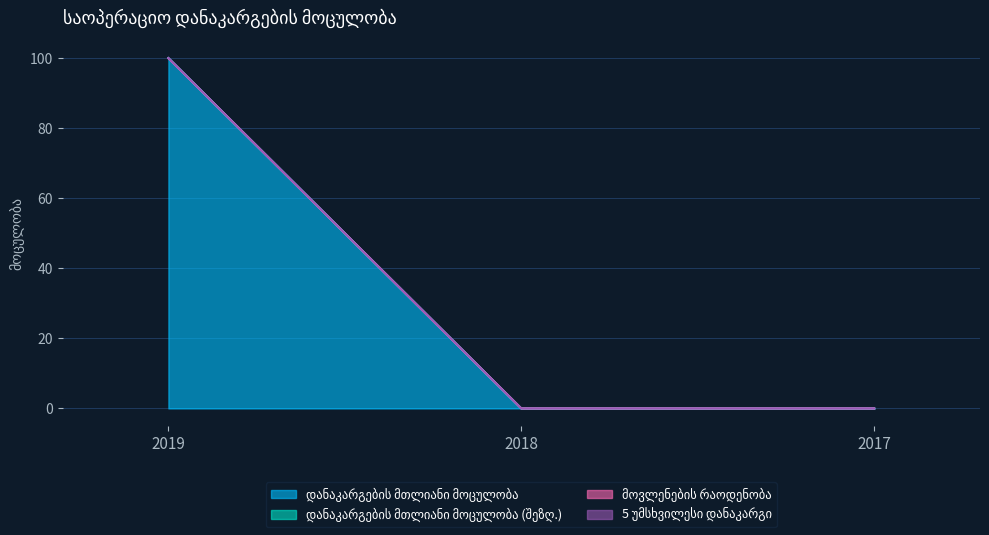

Rank the series by their maximum value, from lowest to highest.

დანაკარგების მთლიანი მოცულობა (შეზღ.), მოვლენების რაოდენობა, 5 უმსხვილესი დანაკარგი, დანაკარგების მთლიანი მოცულობა